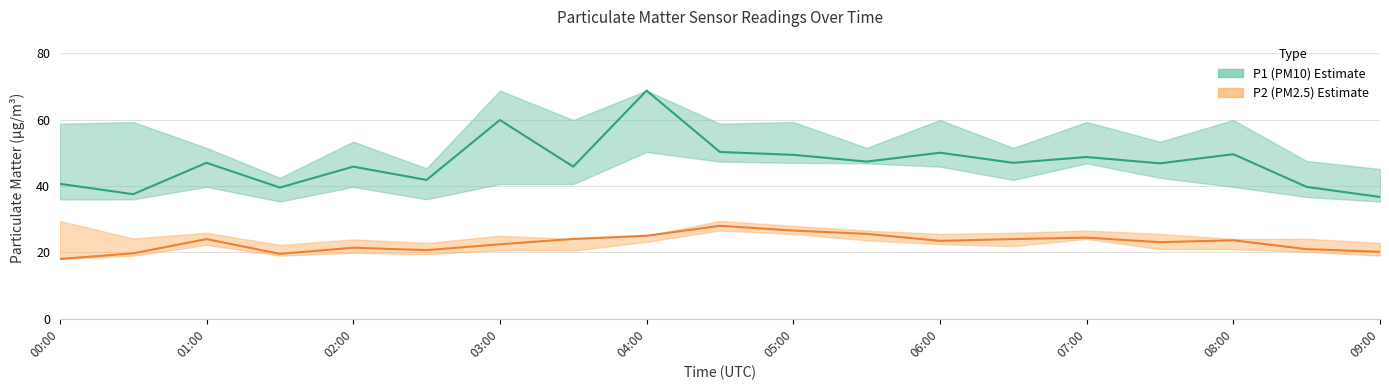

Is this an area chart (filled region under the line)?

No